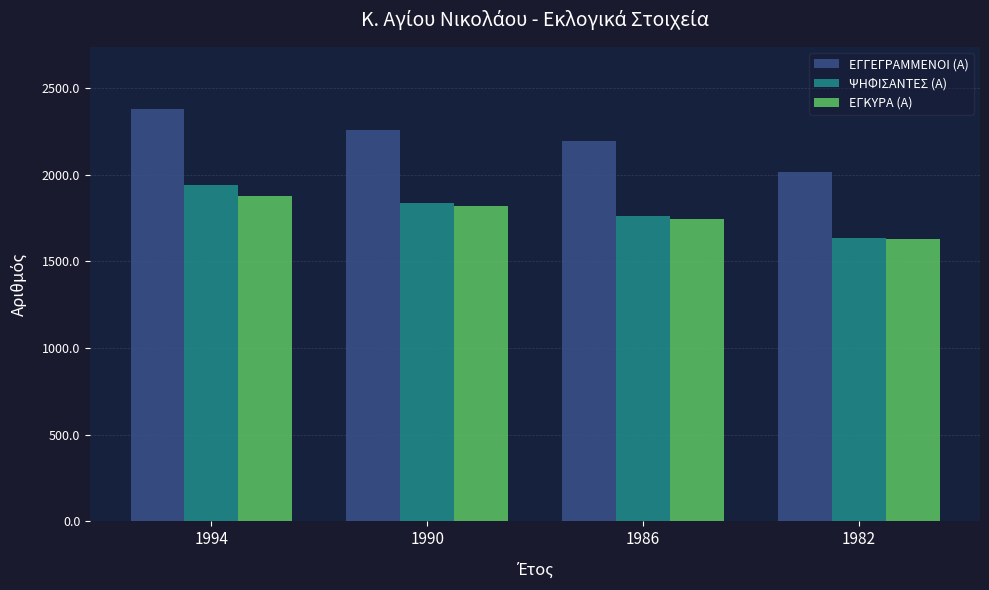

Is the value of ΨΗΦΙΣΑΝΤΕΣ (Α) at 1990 greater than the value of ΕΓΚΥΡΑ (Α) at 1994?

No